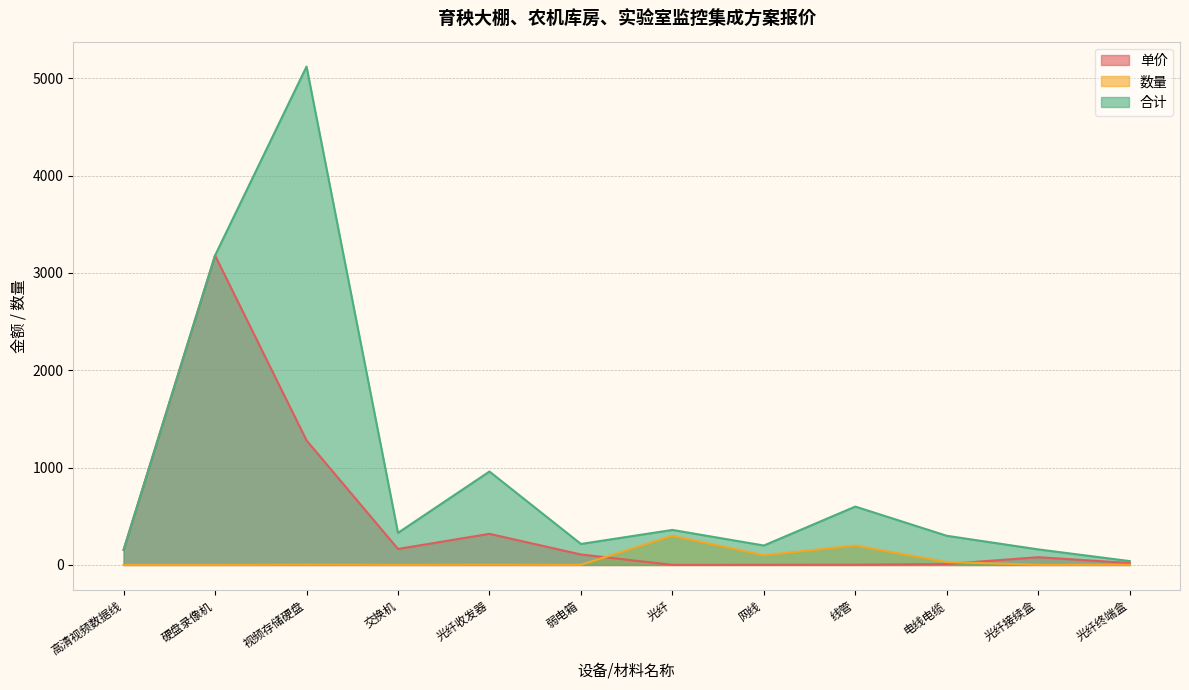

Which series has the largest range (max minus min)?

合计